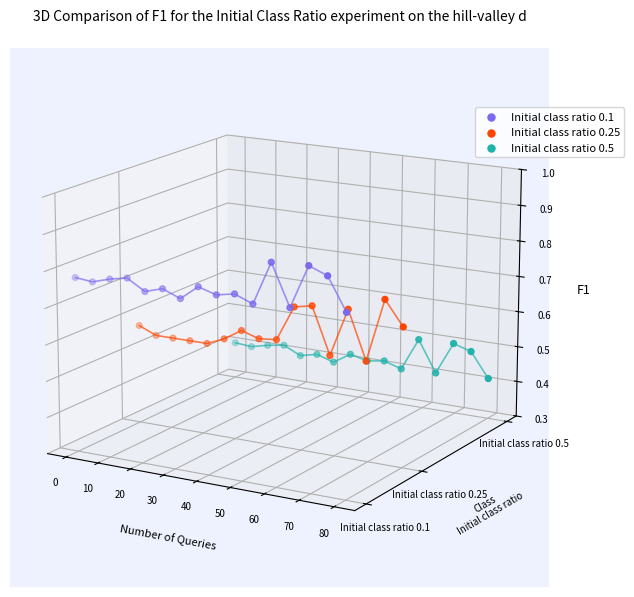

Is the value of Initial class ratio 0.5 at 11 greater than the value of Initial class ratio 0.1 at 10?

No